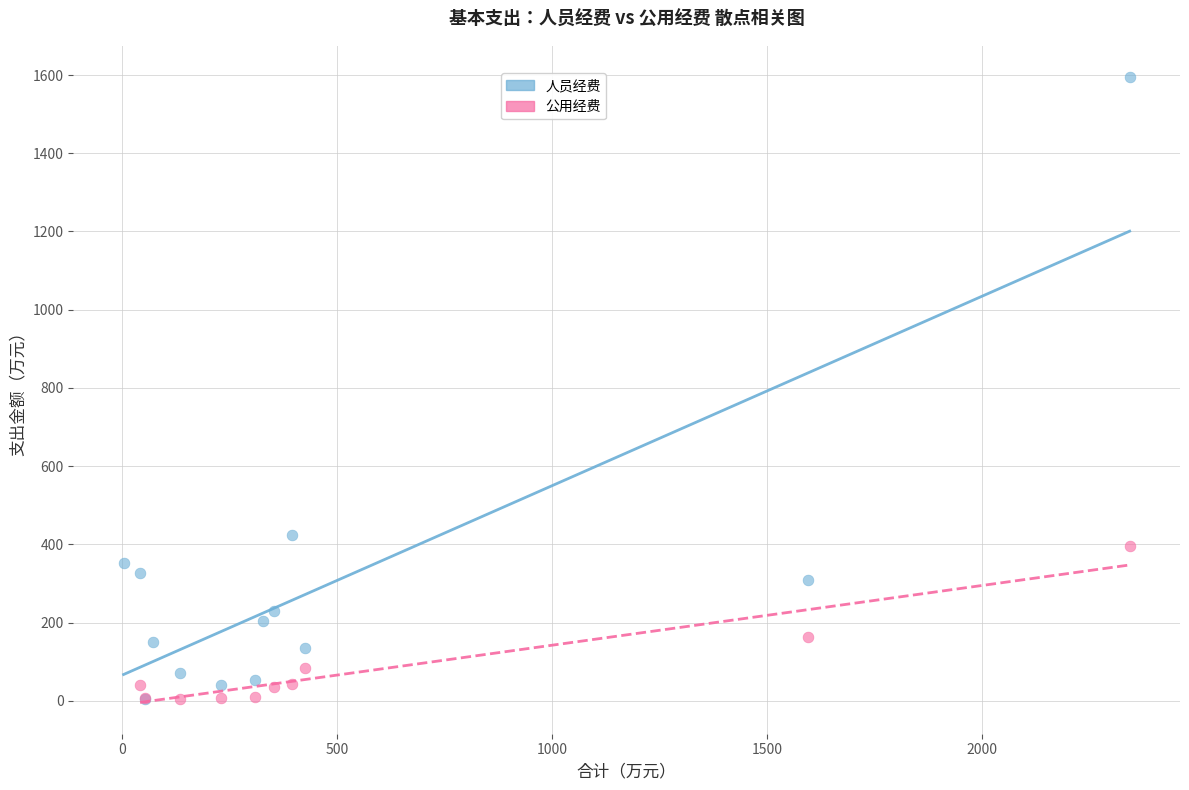

Which series contains the highest Y value?

人员经费